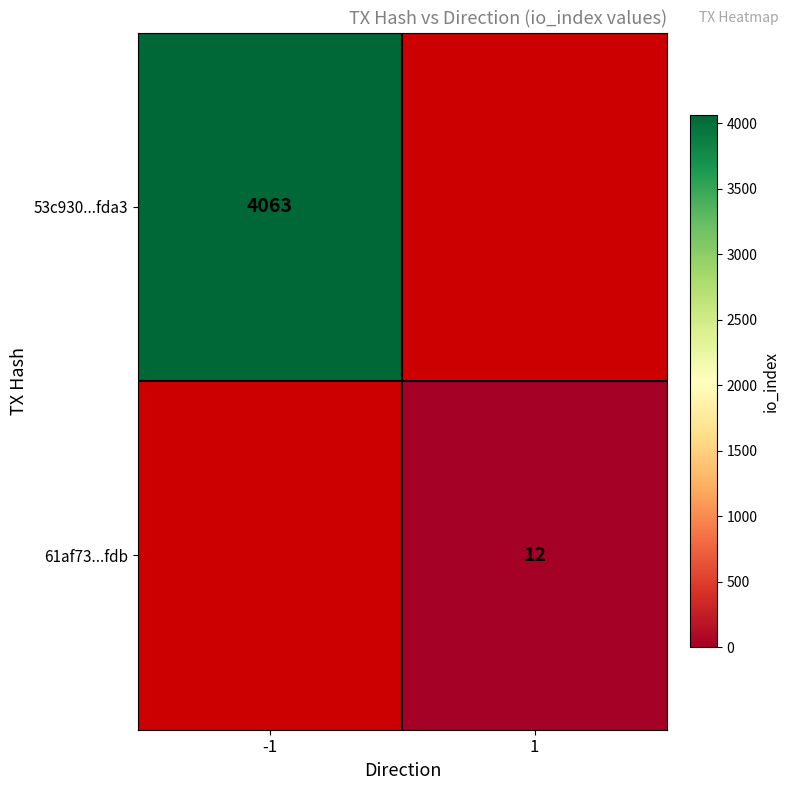

The 53c930...fda3 series shows 5921 at -1. True or false?

False